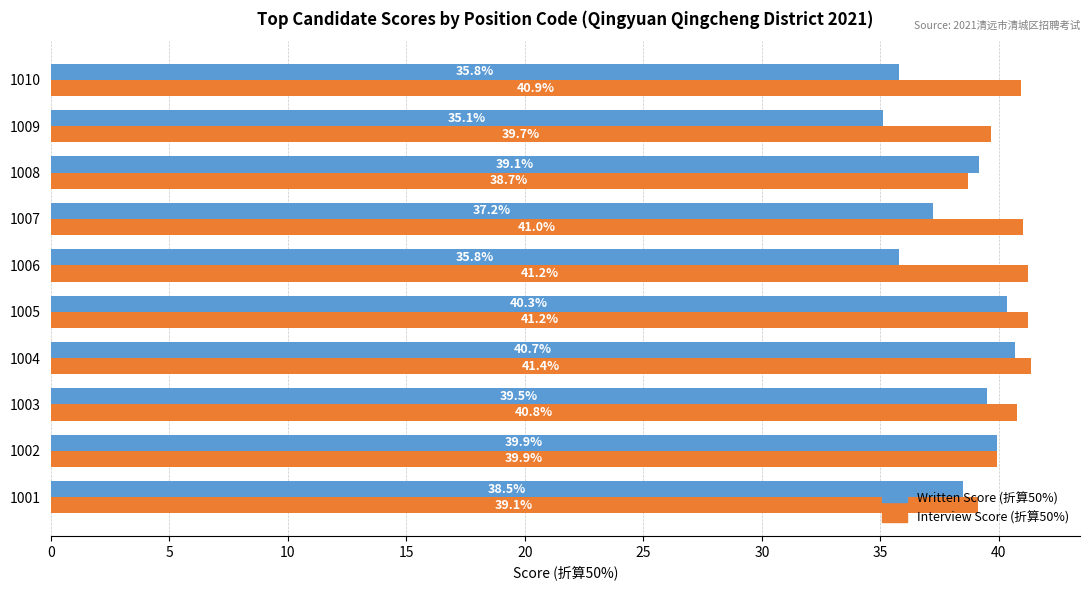

At which category is the sum across all series the highest?

1004